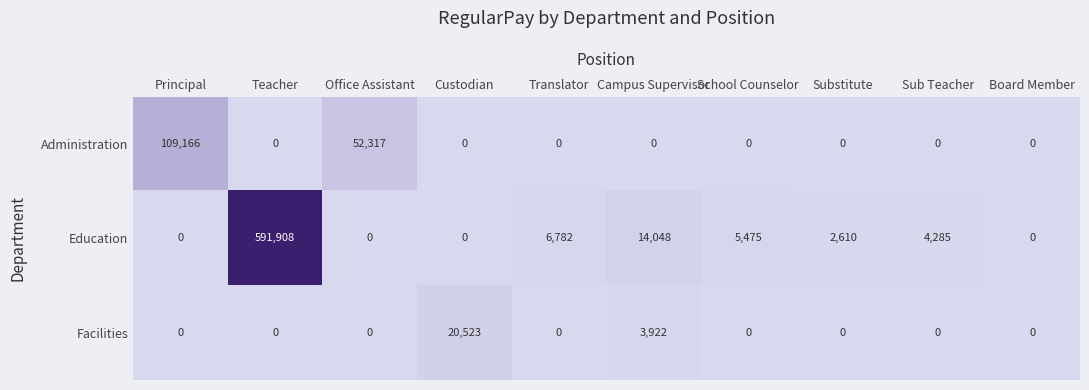

What is the sum of all Facilities values?

24445